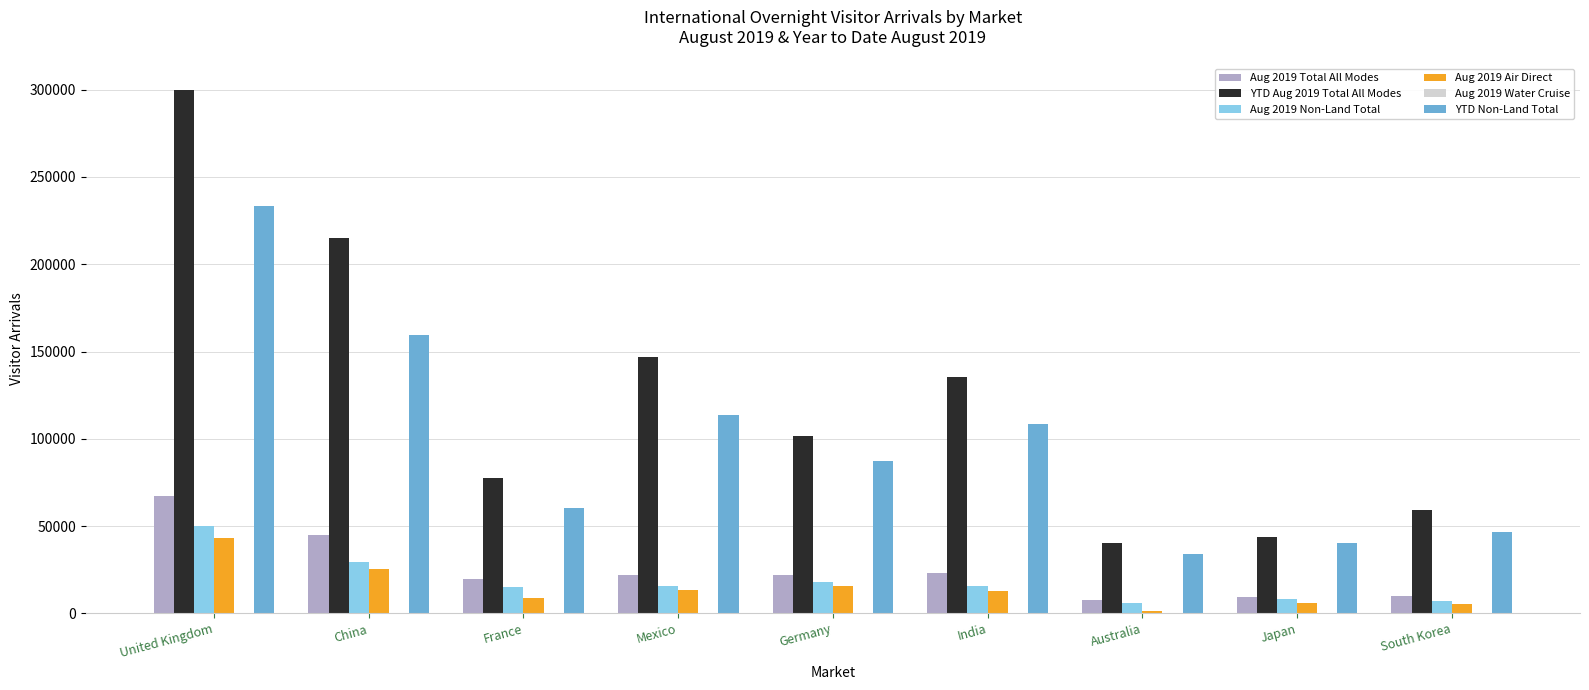

True or false: YTD Aug 2019 Total All Modes has a value of 77636 at France.

True